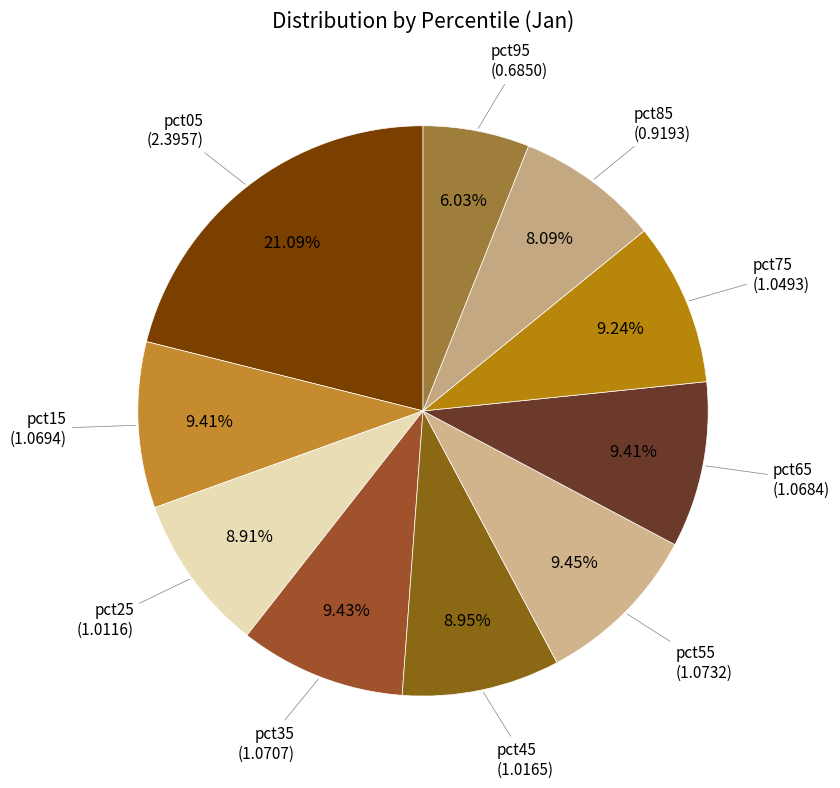

Count the number of slices in the pie.

10